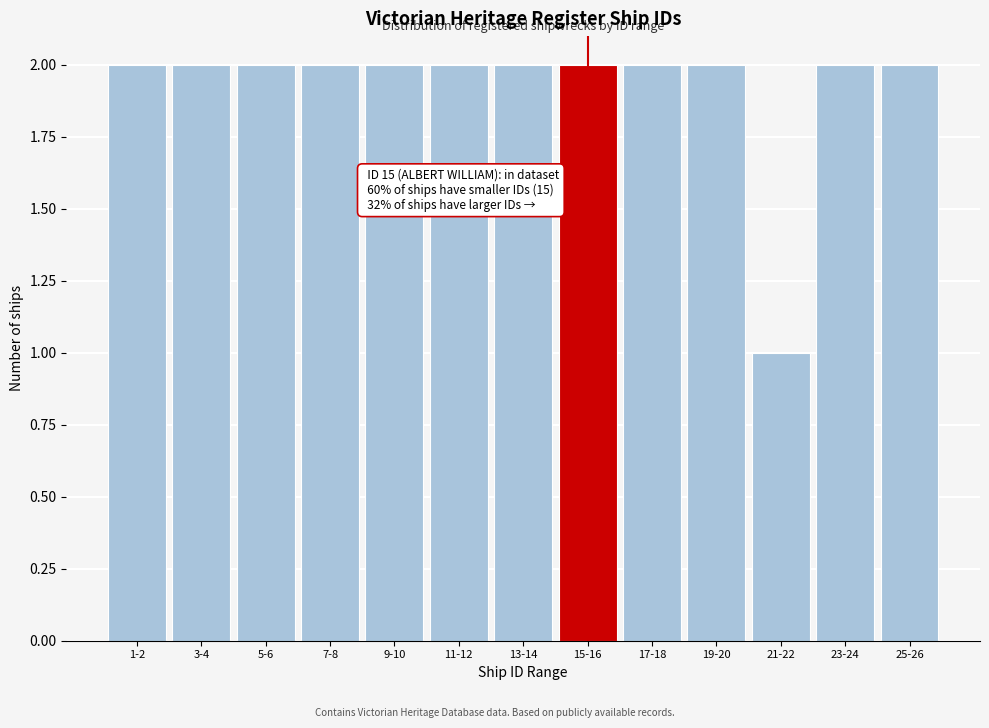

Reading left to right, transcribe all the data shown in this chart.

2	2	2	2	2	2	2	2	2	2	1	2	2